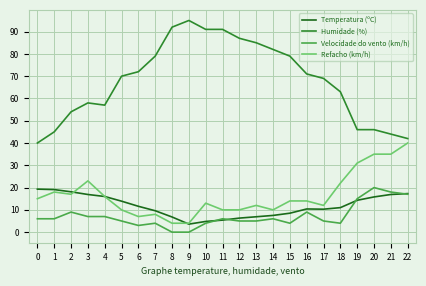

Which series has the widest spread of values?

Humidade (%)